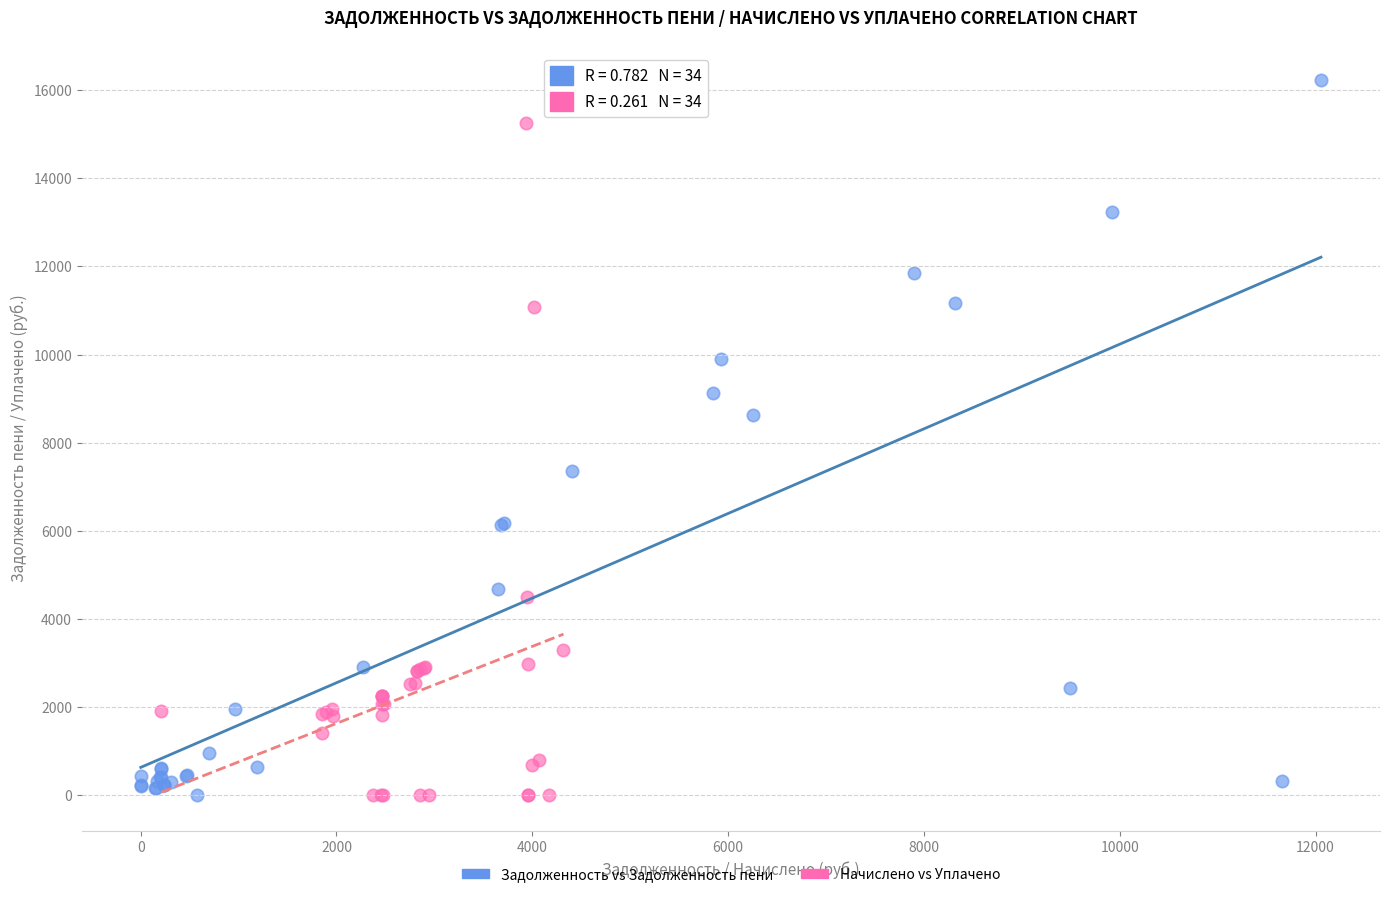

Which series has the largest Y range (max minus min)?

Задолженность vs Задолженность пени